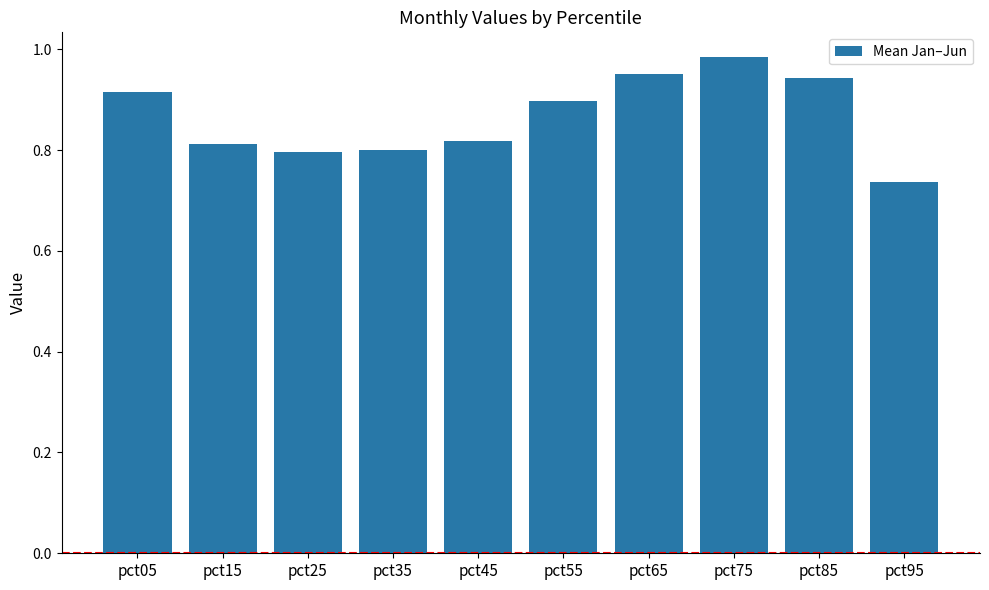

What is the difference between the maximum and minimum values?

0.2